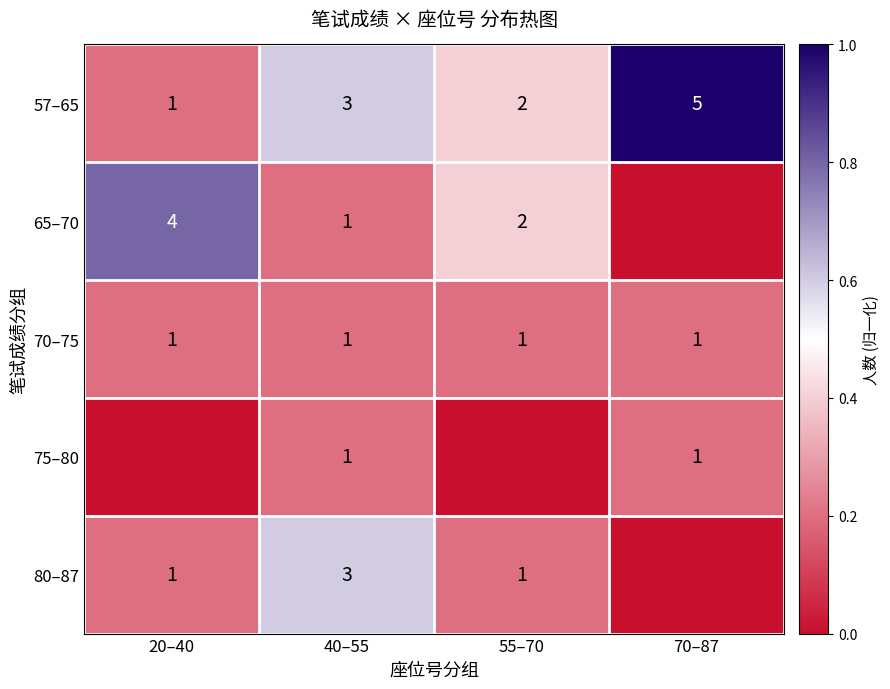

Where is 57–65 nearest to the value 3?

40–55